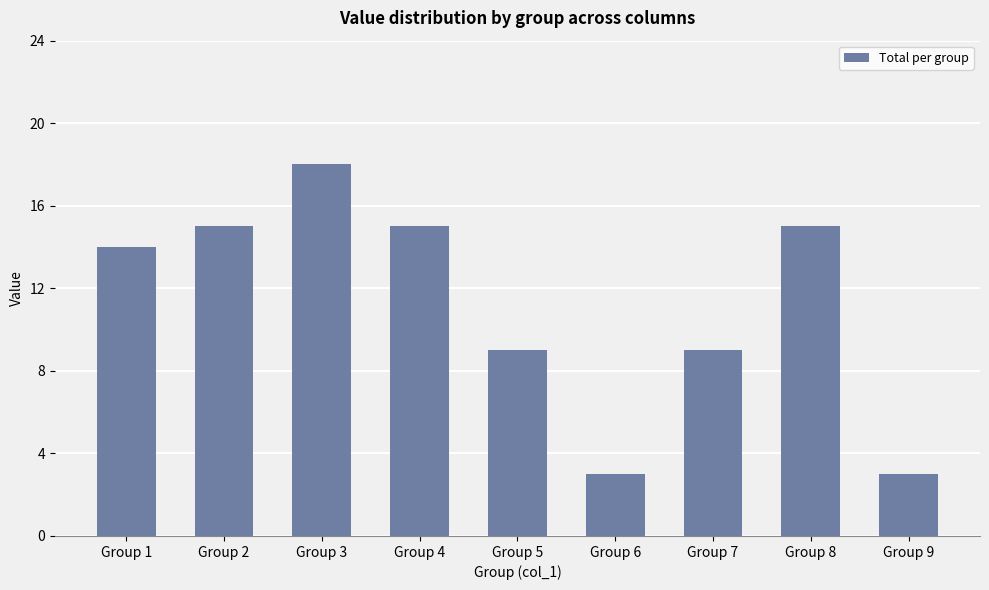

Approximately how many times larger is the value at Group 3 compared to Group 7?

2.0